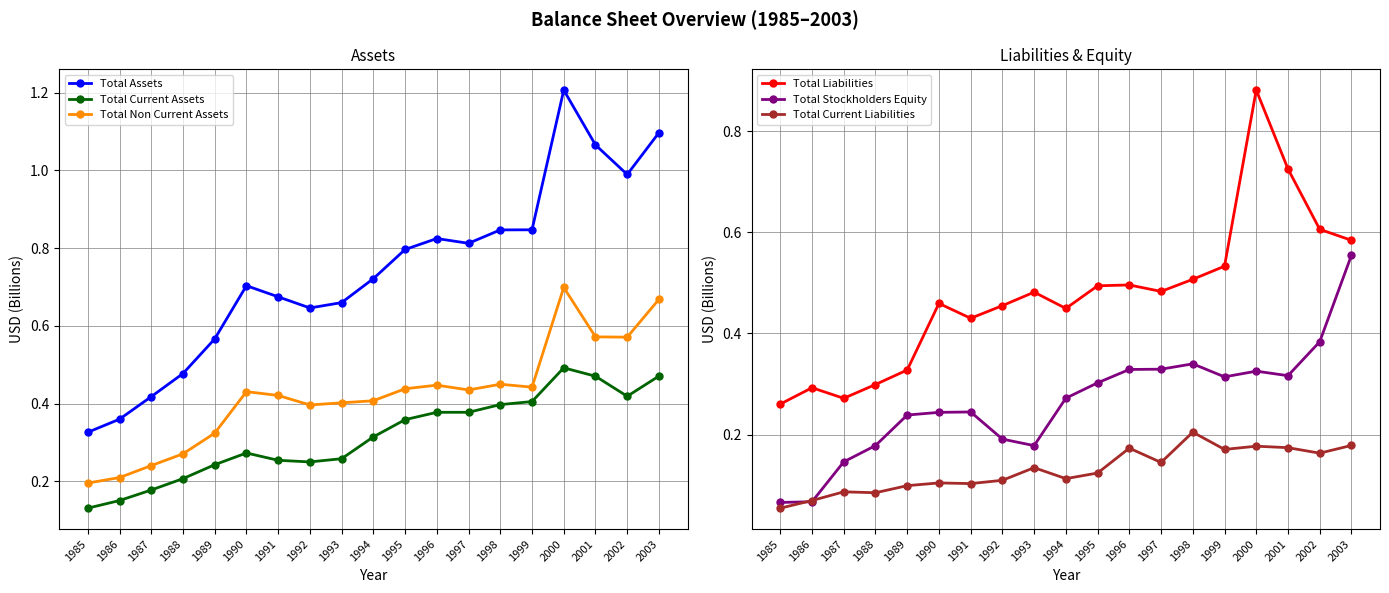

Which series has the widest spread of values?

Total Assets